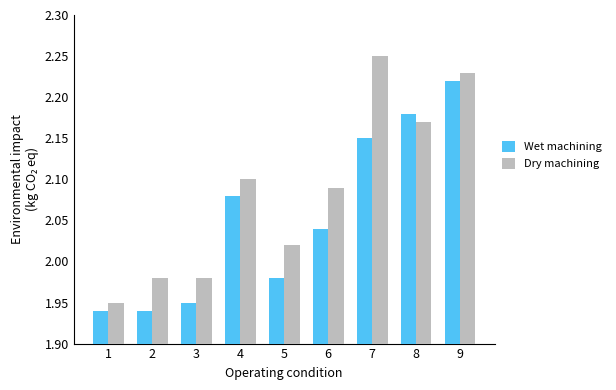

Which series has the largest total across all categories?

Dry machining